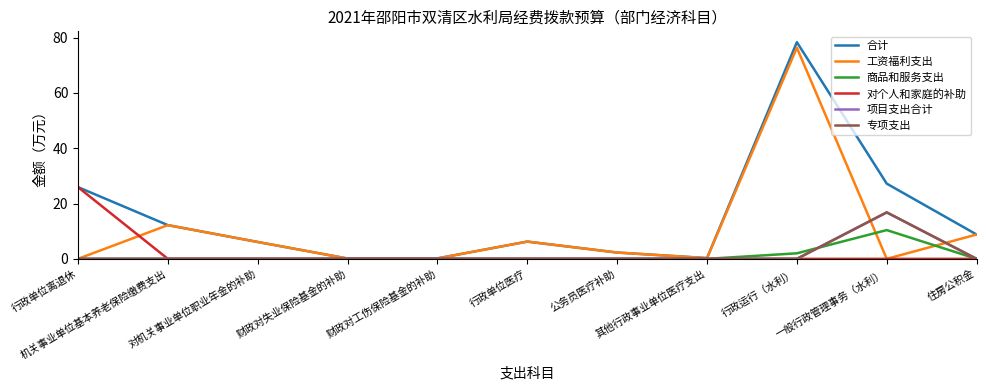

What is the total value across all series at 其他行政事业单位医疗支出?

0.5